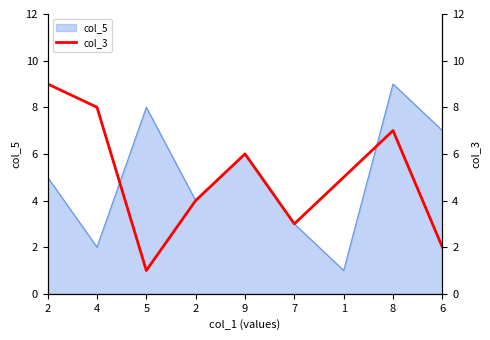

What is the minimum value shown in the chart?

1